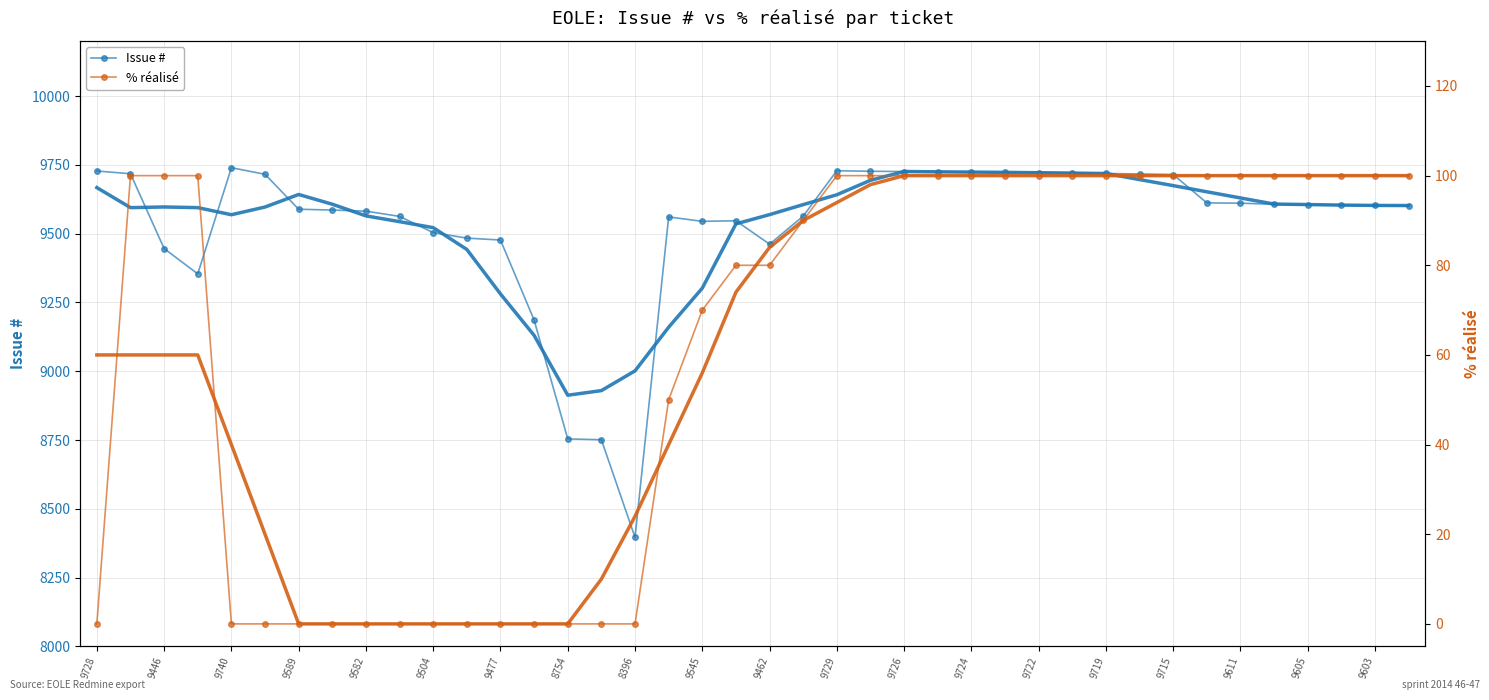

List the series in order of their overall mean, lowest first.

% réalisé, Issue #